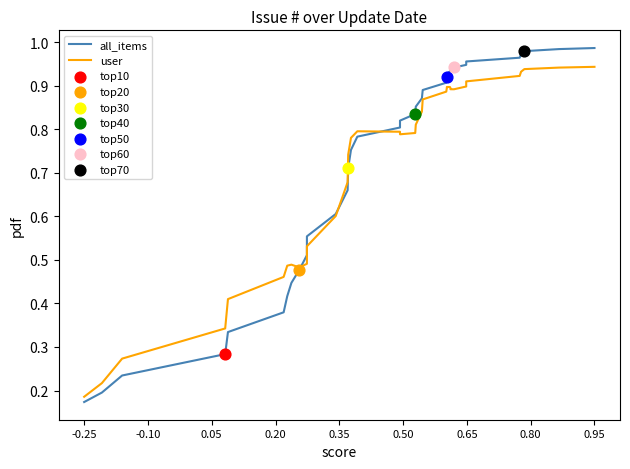

Which series has the widest spread of Y values?

all_items